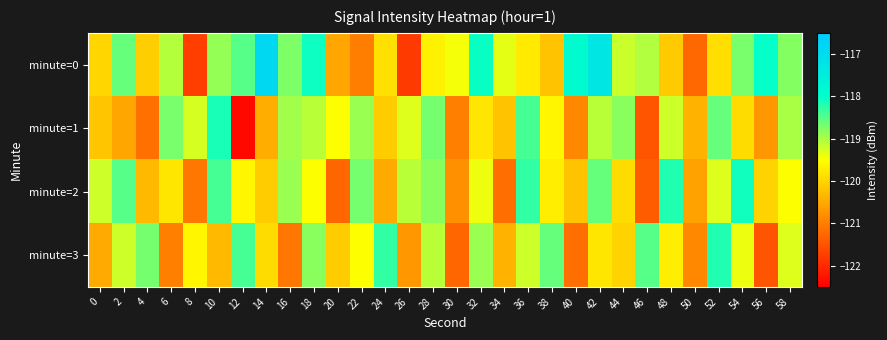

Which series has the largest total across all categories?

minute=0